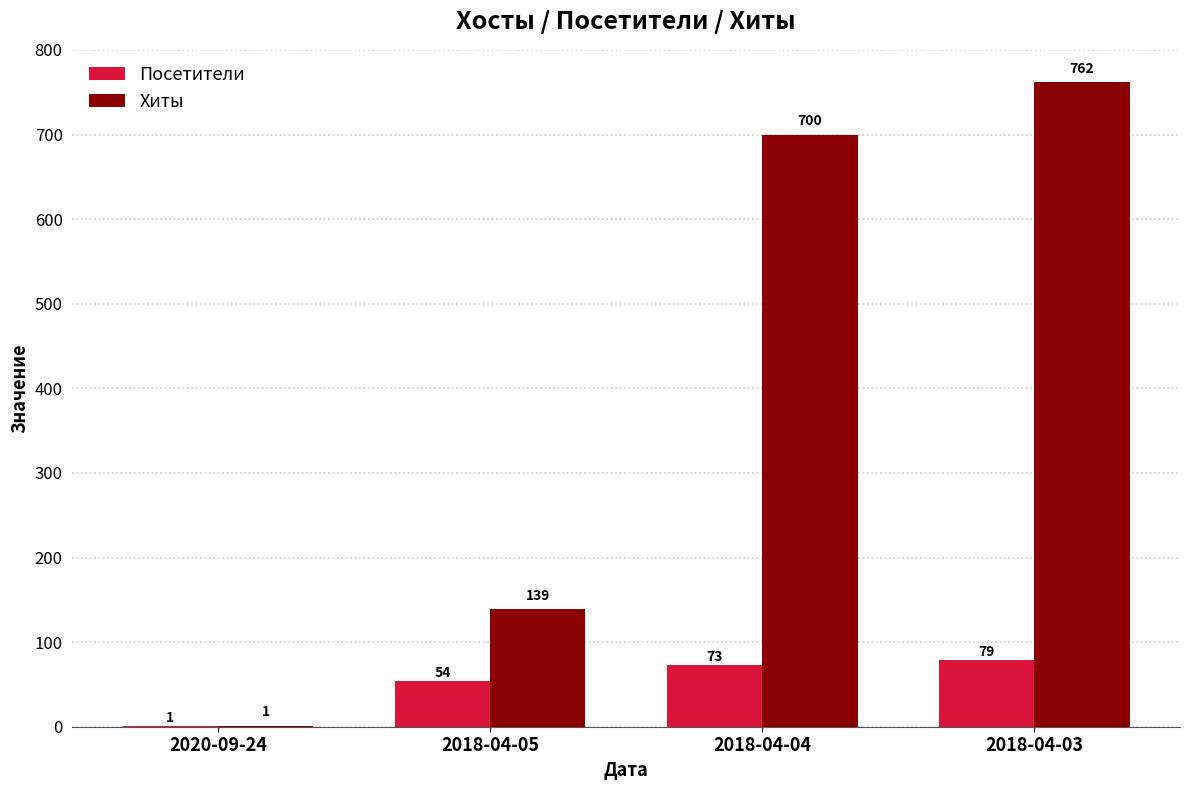

What is the sum of the Посетители values at 2018-04-03 and 2018-04-05?

133